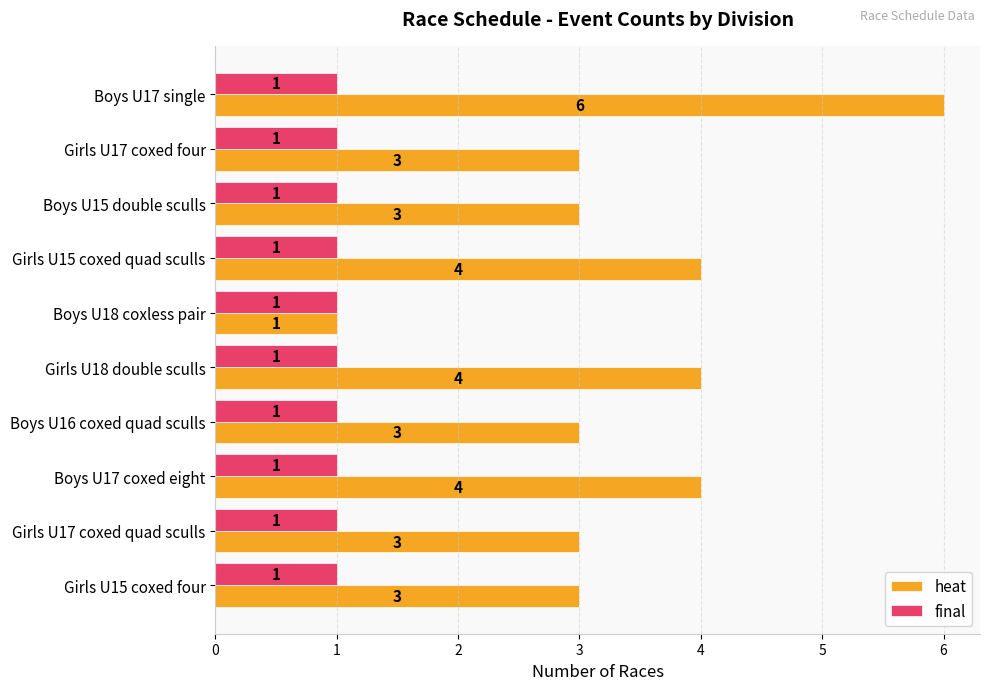

What is the difference between the maximum and minimum values in the heat series?

5